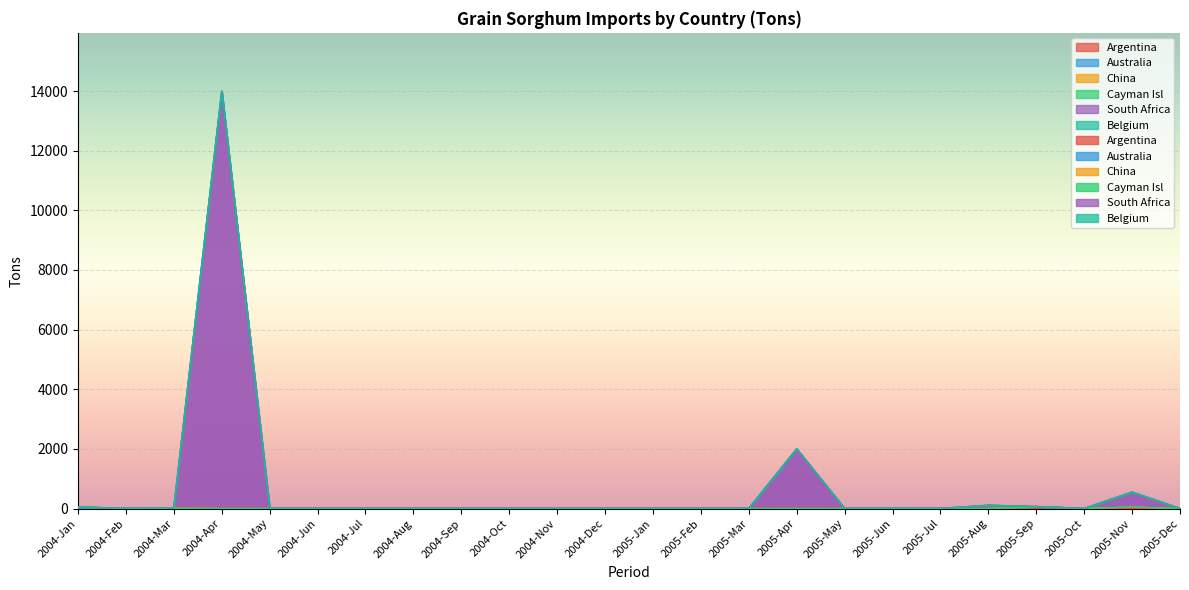

How many interior local peaks does the Belgium series have?

1